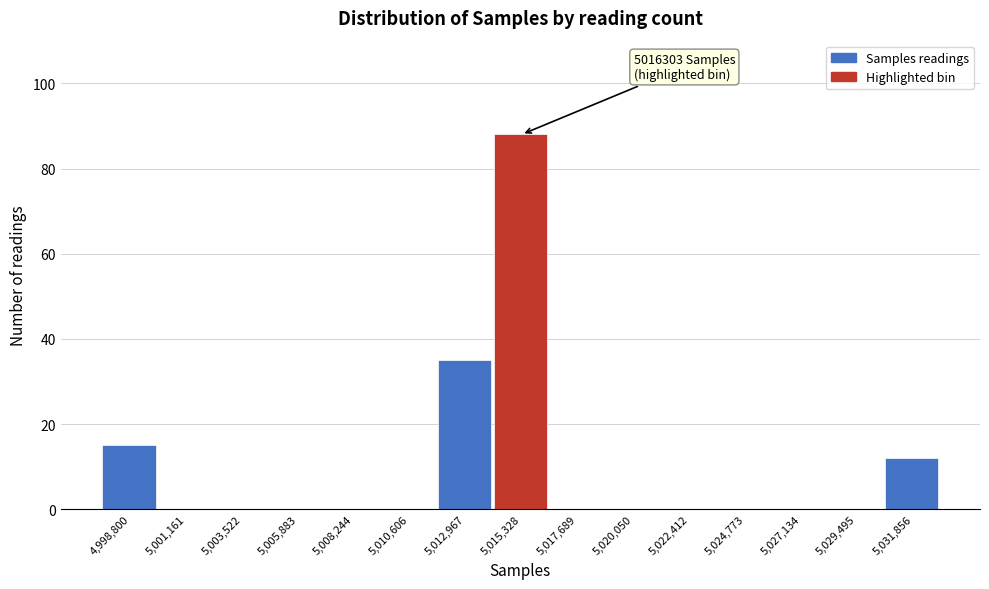

Reading left to right, list all the values displayed in this chart.

4,998,800=15	5,001,161=0	5,003,522=0	5,005,883=0	5,008,244=0	5,010,606=0	5,012,967=35	5,015,328=88	5,017,689=0	5,020,050=0	5,022,412=0	5,024,773=0	5,027,134=0	5,029,495=0	5,031,856=12